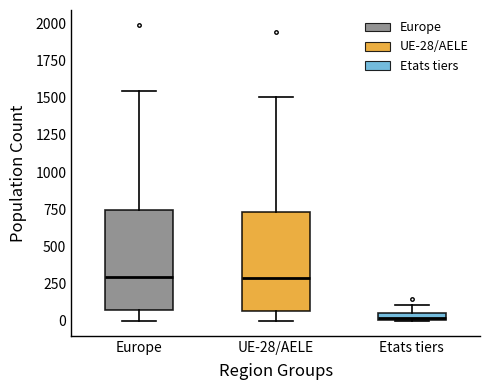

Which box's median line is the lowest?

Etats tiers